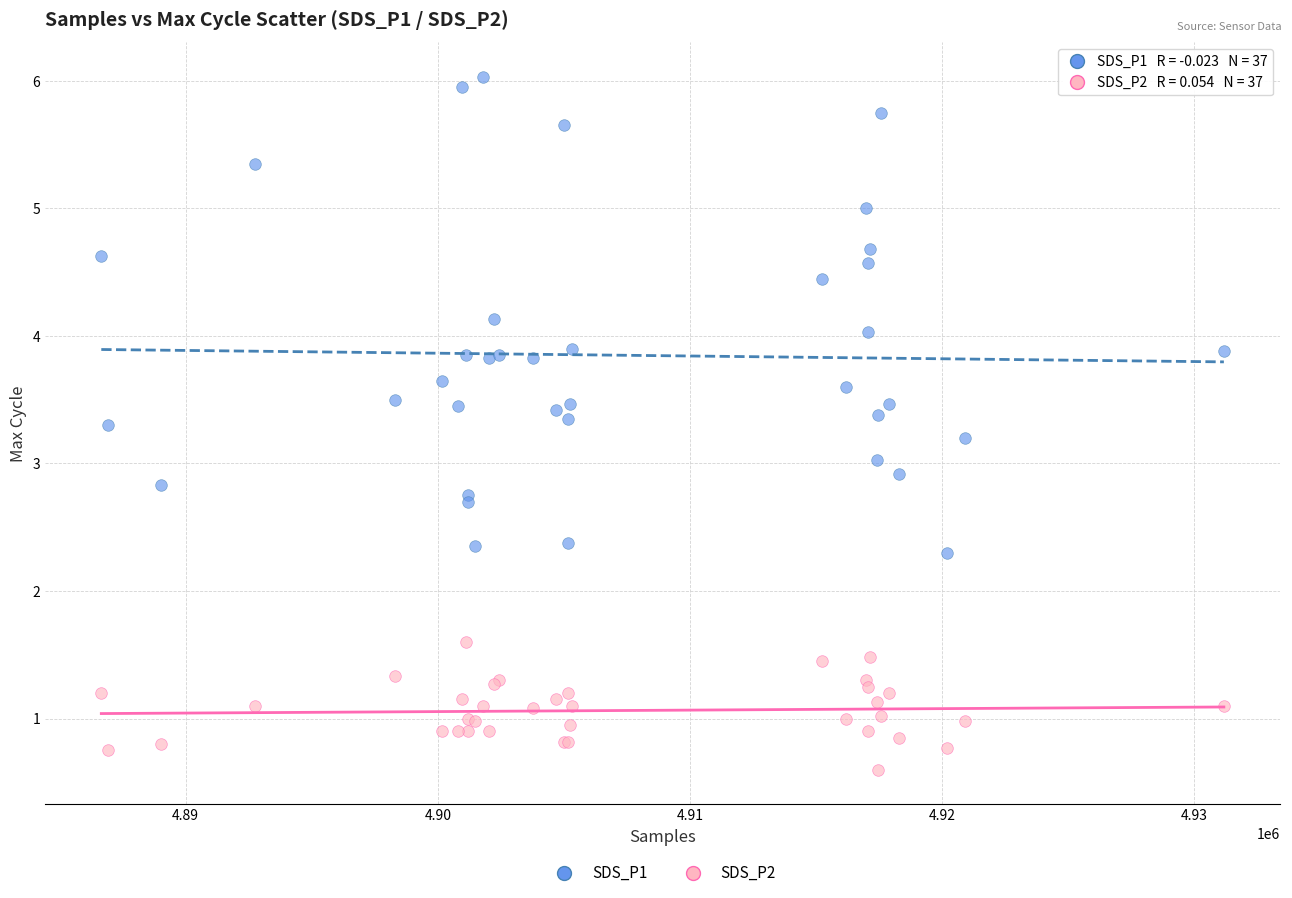

Which series has the largest Y range (max minus min)?

SDS_P1